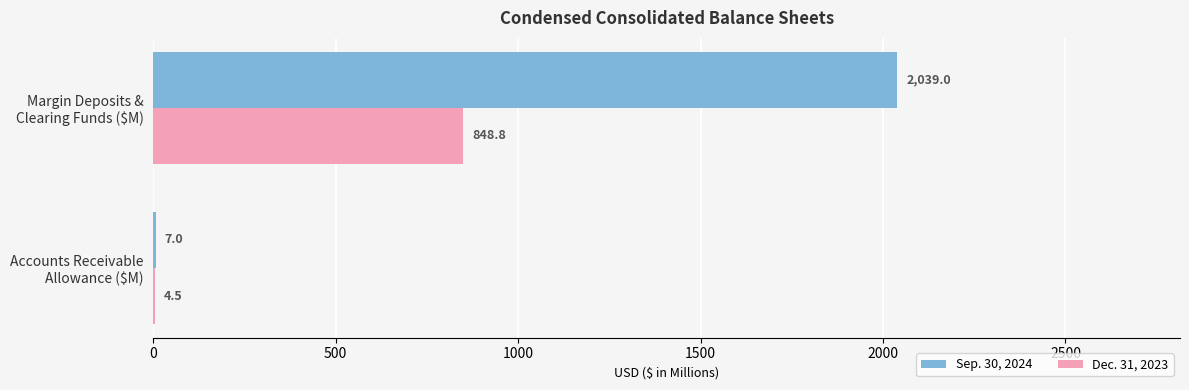

Which series has the largest total across all categories?

Sep. 30, 2024